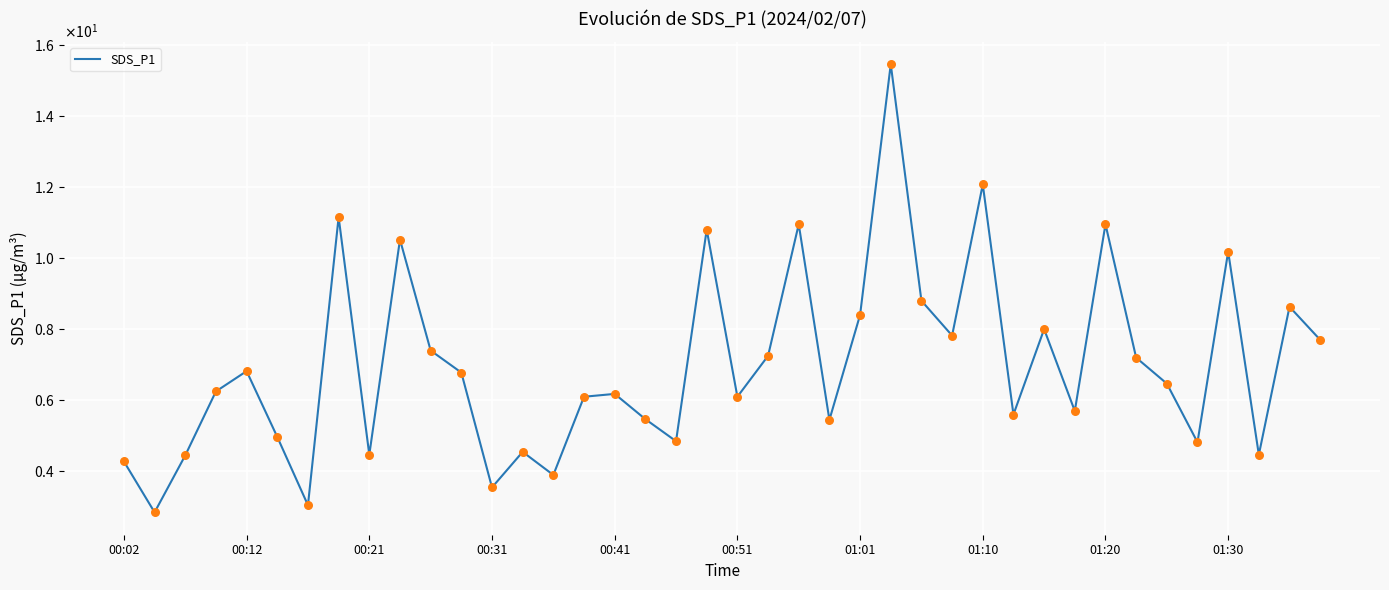

Is this an area chart (filled region under the line)?

No